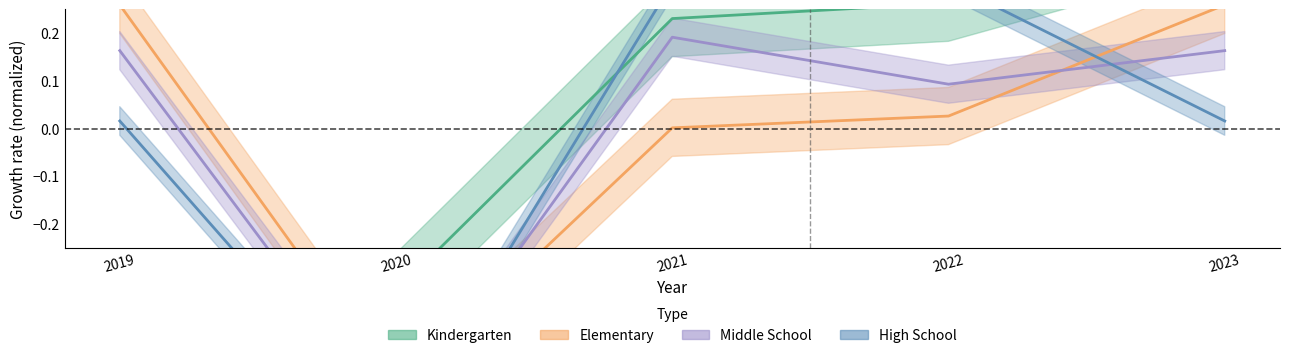

At which category is the sum across all series the highest?

2023